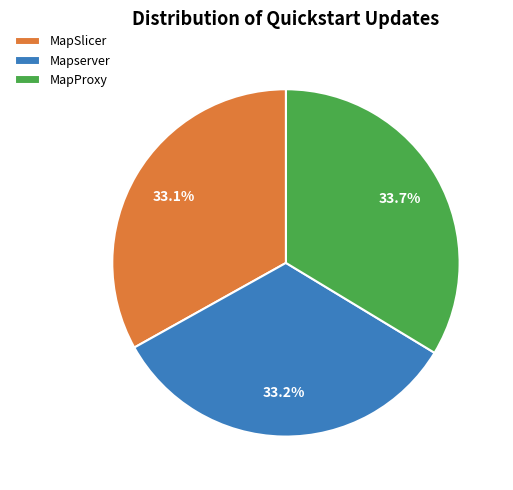

How many slices are in this pie chart?

3